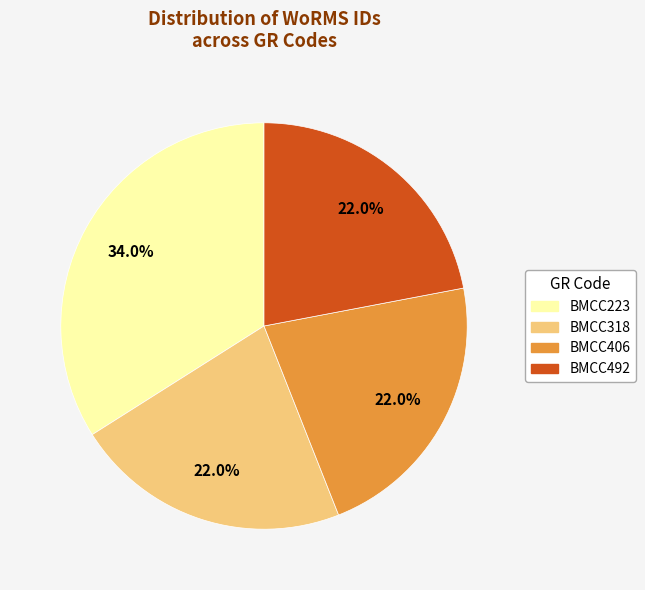

To the nearest percent, what is the combined percentage of BMCC318 and BMCC492?

44%